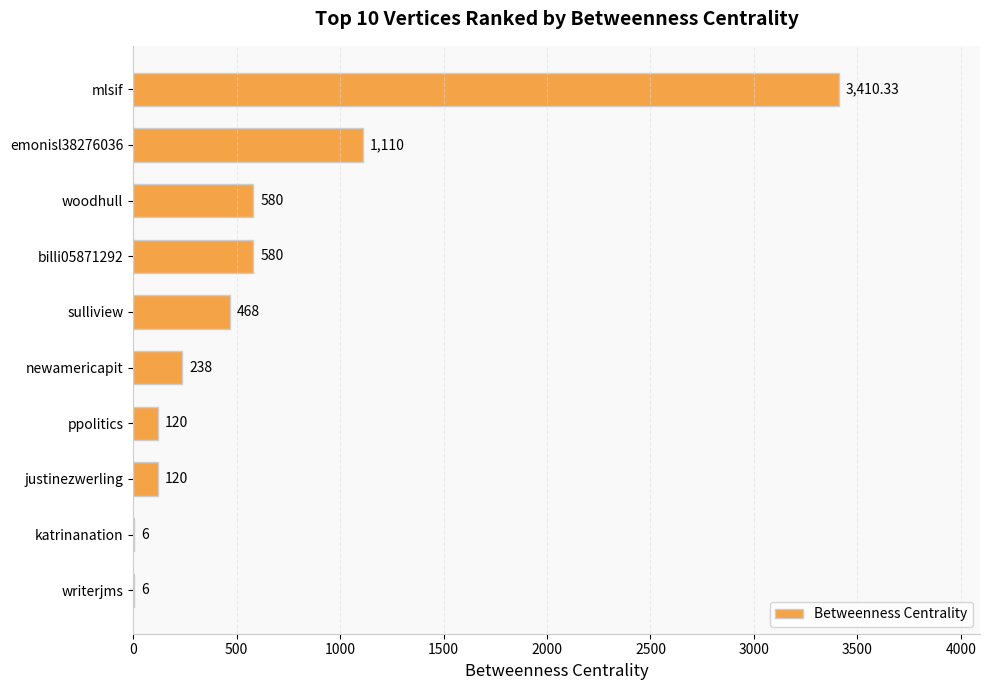

How many data points does each series have?

10